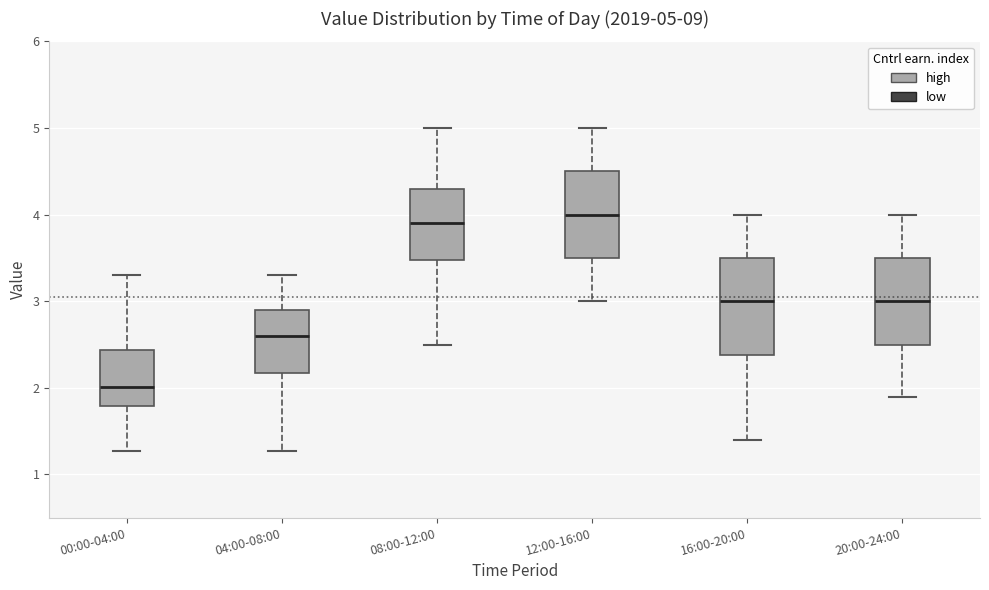

Comparing the boxes themselves (not the whiskers), which one is the tallest?

16:00-20:00